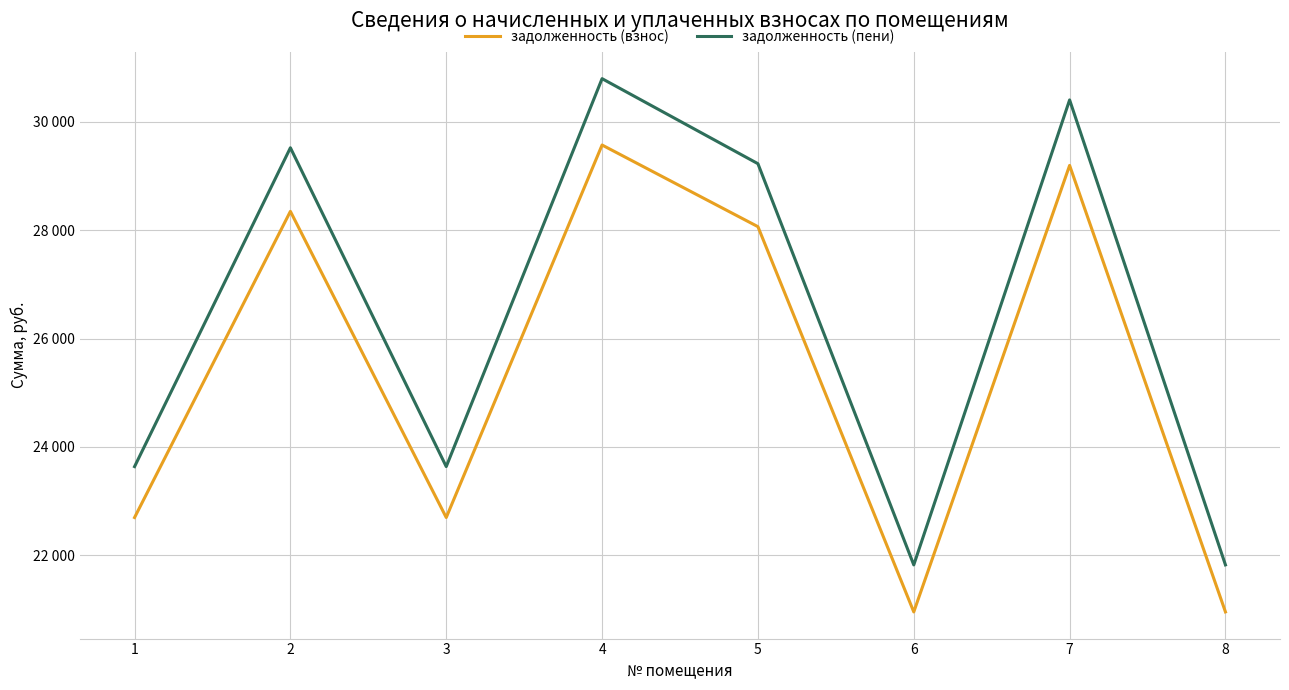

Is this an area chart (filled region under the line)?

No